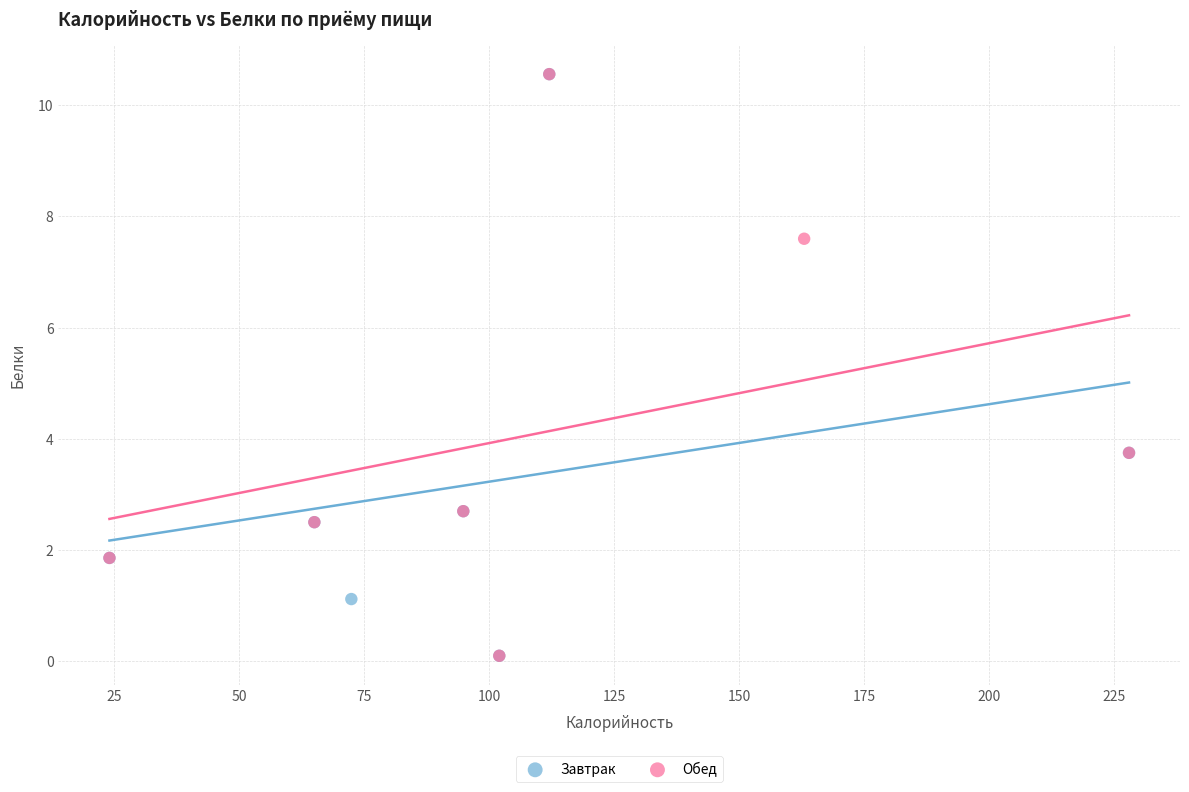

What are all the series names shown in the legend?

Завтрак, Обед